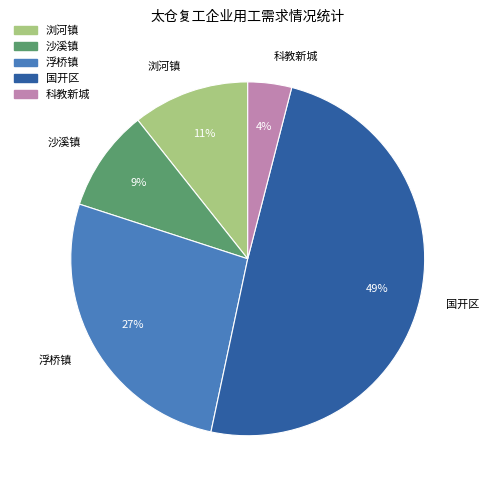

True or false: 科教新城 accounts for 4% of the total.

True